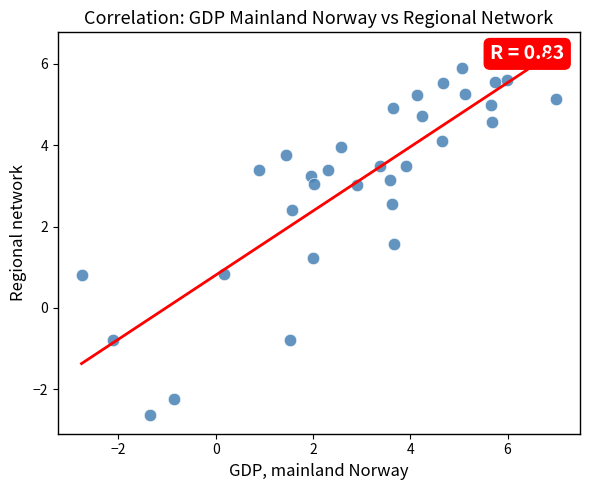

What is the range of Y values (max minus min)?

8.5